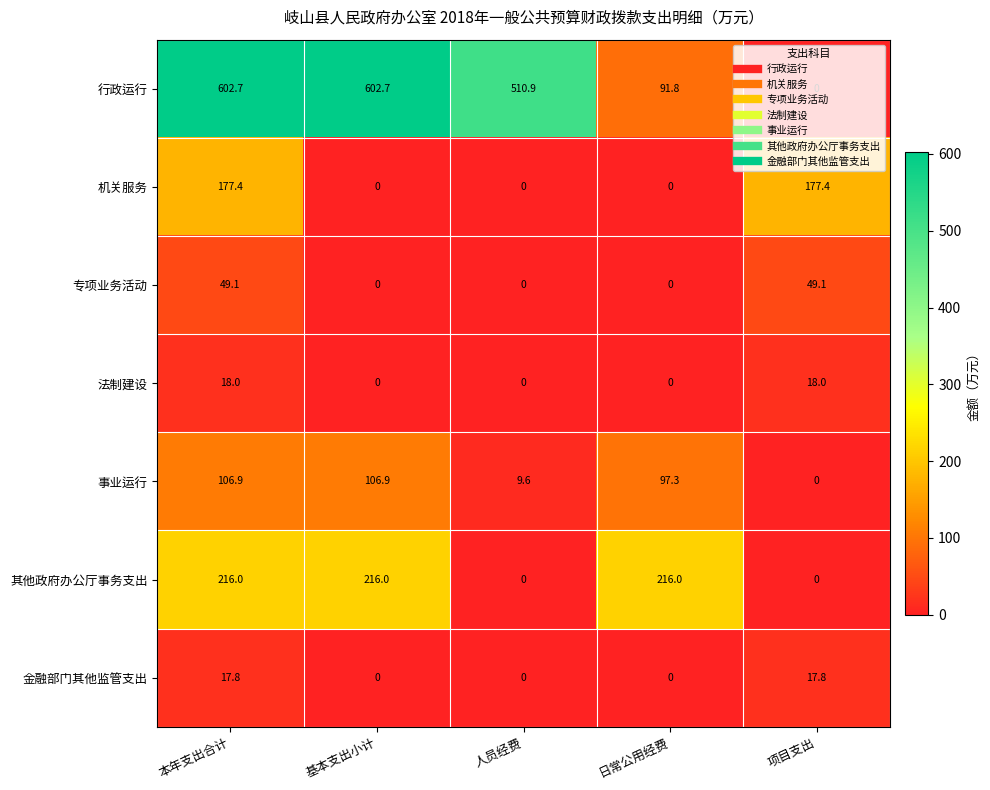

True or false: 法制建设 has a value of 18.0 at 项目支出.

True